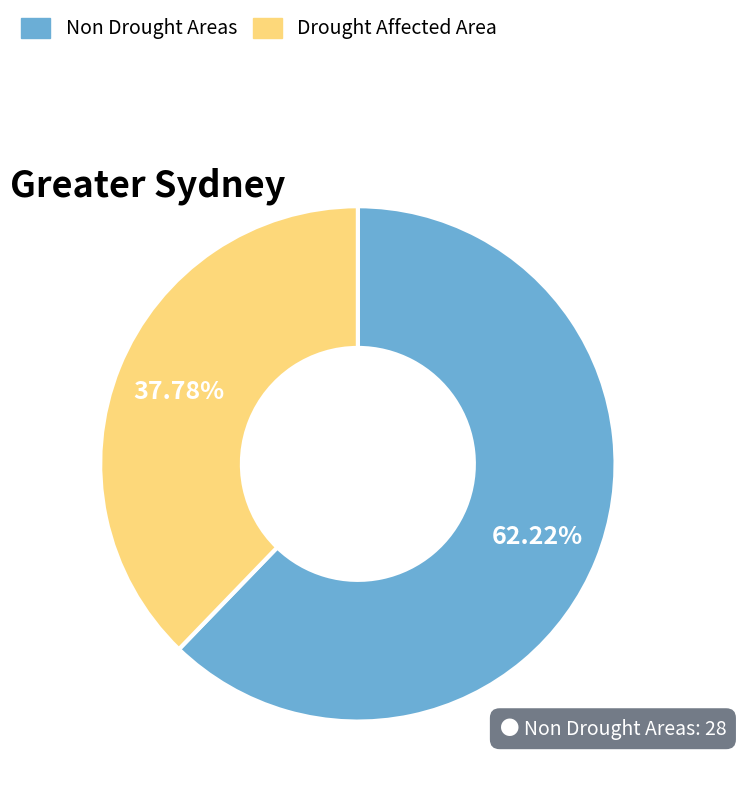

Count the number of slices in the pie.

2